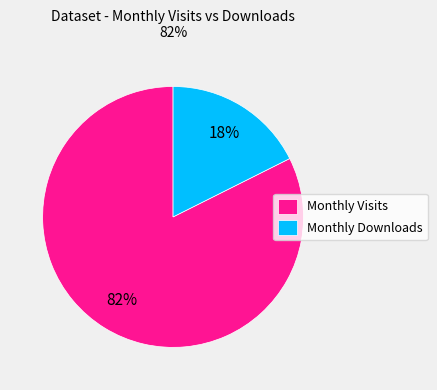

To the nearest percent, what portion does Monthly Visits represent?

82%